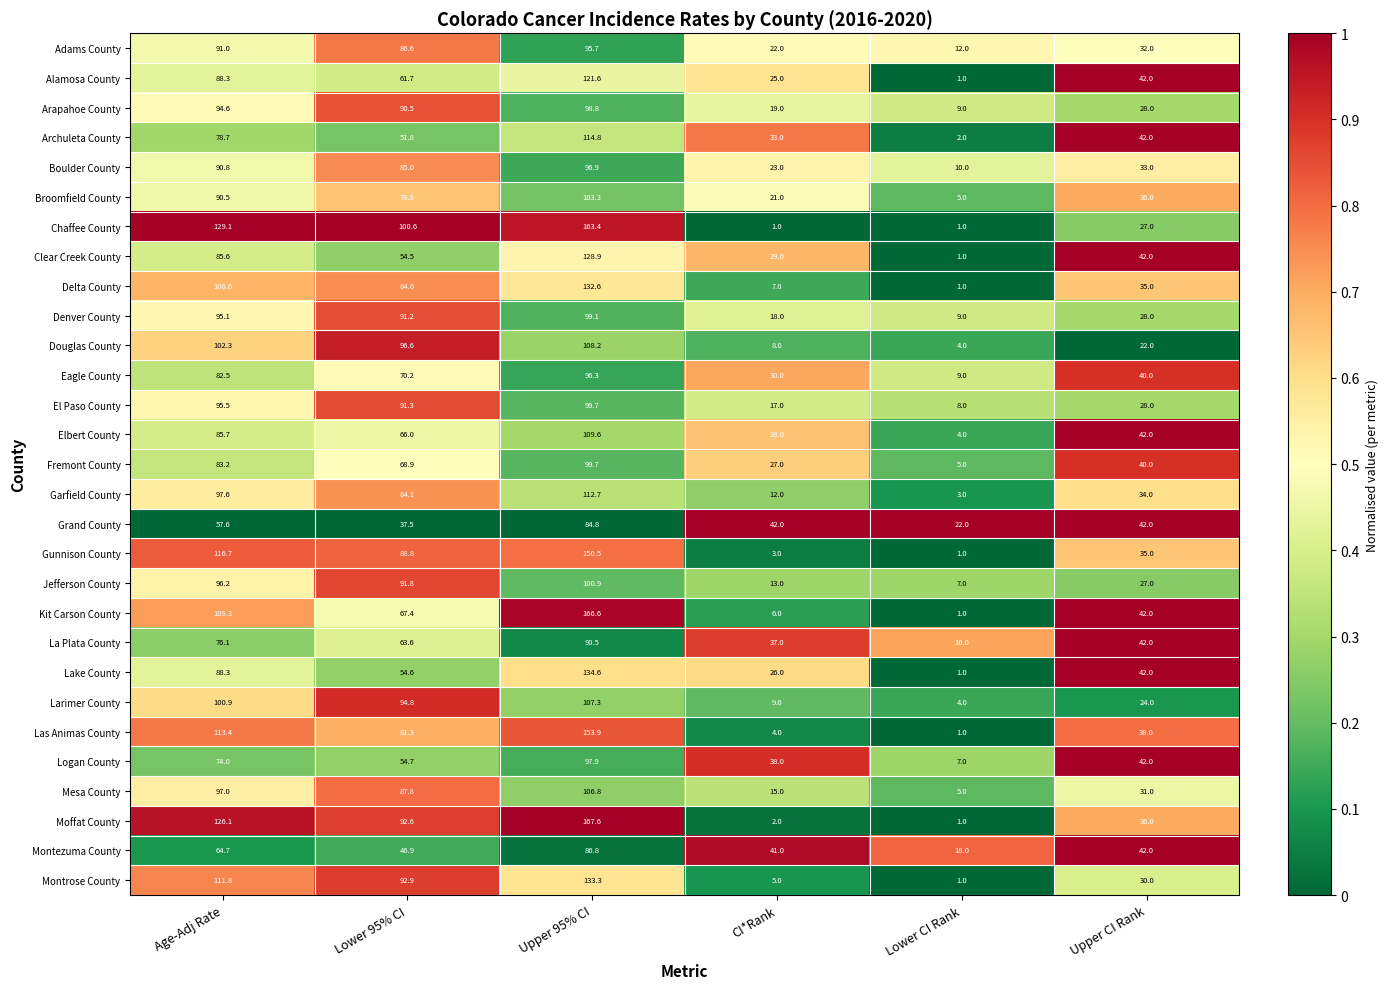

Which series has the largest range (max minus min)?

Moffat County